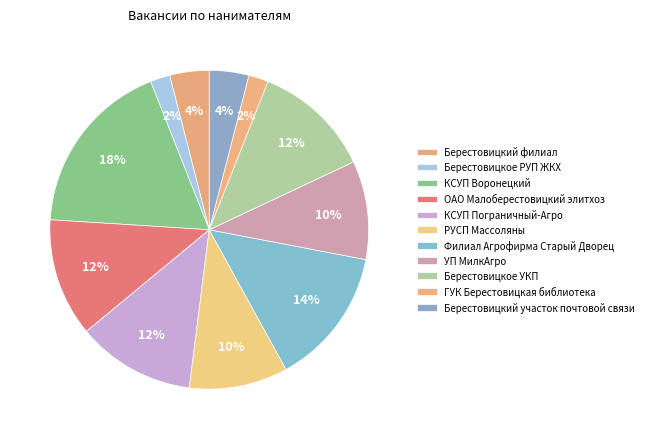

Which has a higher value, КСУП Пограничный-Агро or Берестовицкое УКП?

КСУП Пограничный-Агро